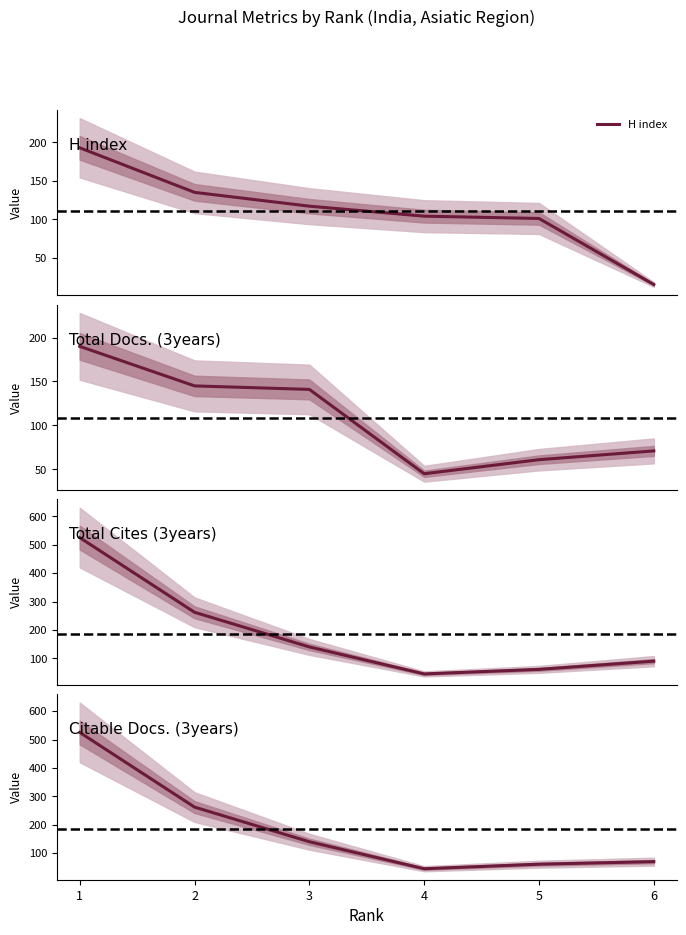

At which category is the sum across all series the highest?

1